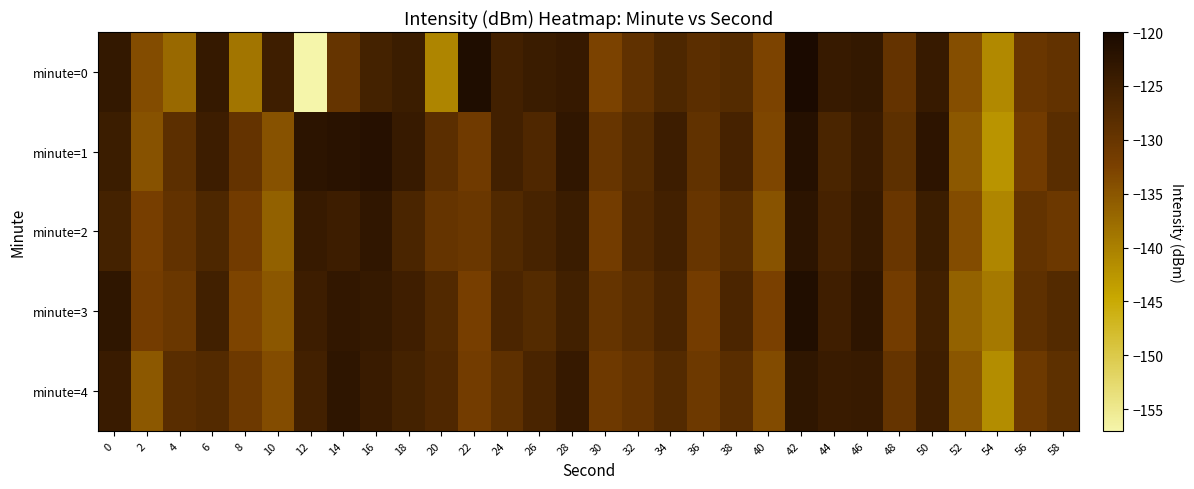

Which series has the largest range (max minus min)?

minute=0